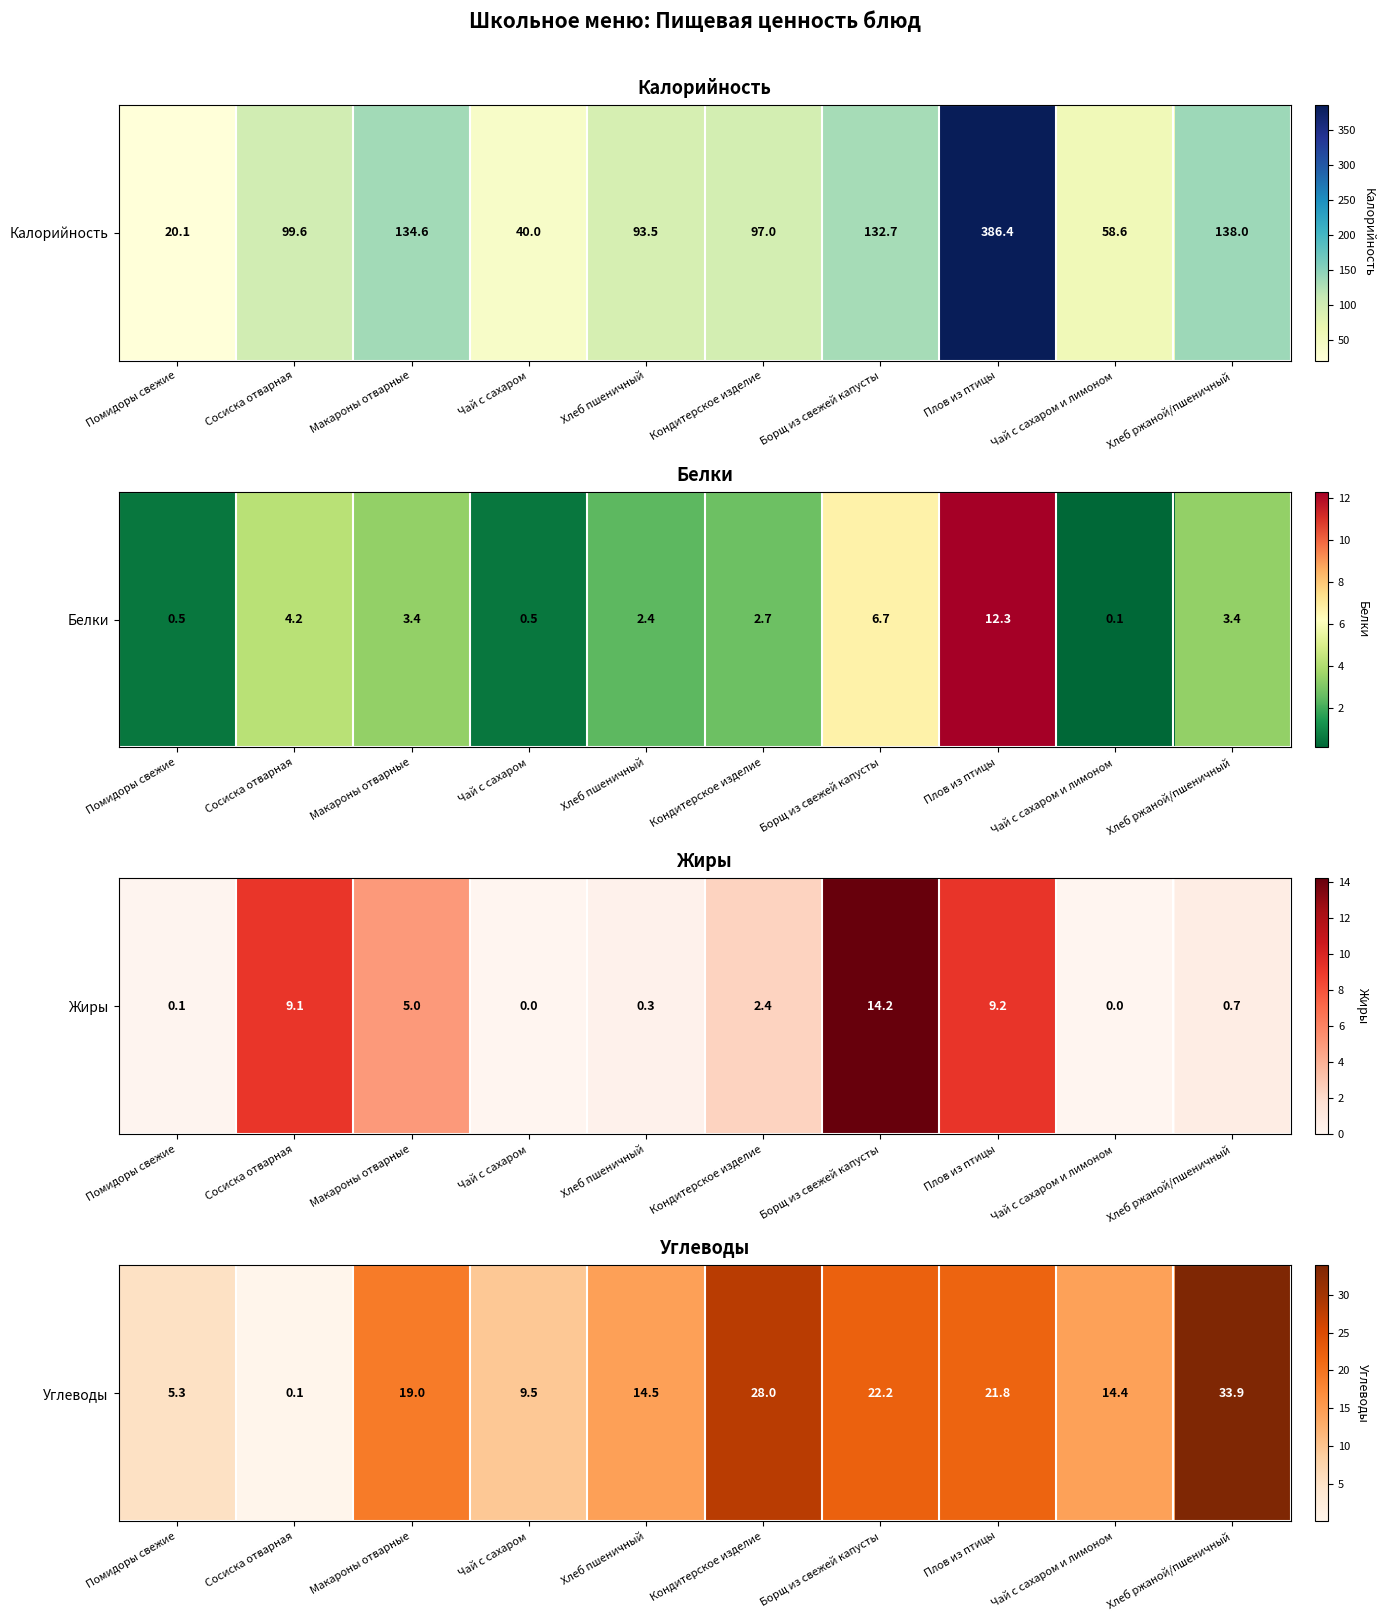

The value at Хлеб пшеничный is 14.5. True or false?

True